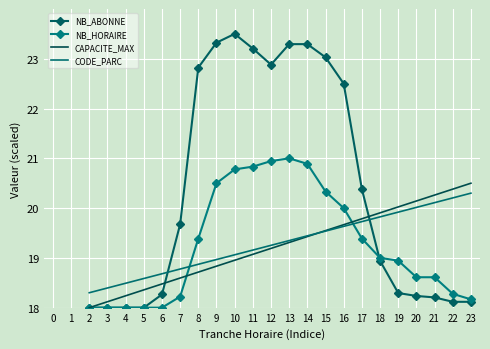

Which series has the widest spread of values?

NB_ABONNE